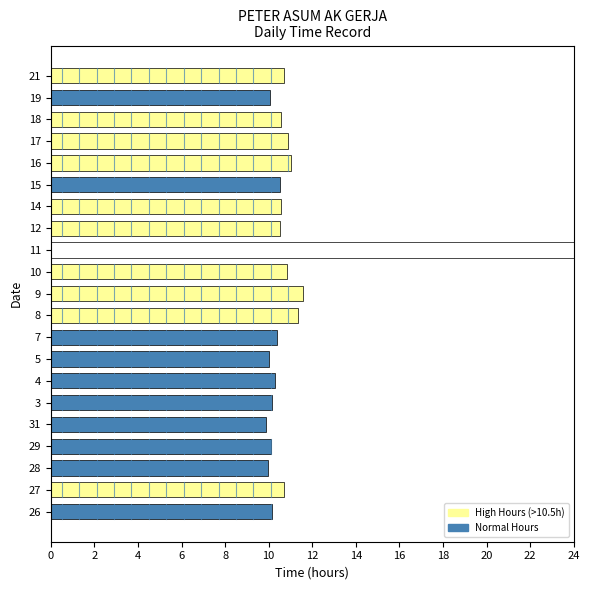

Reading left to right, extract all data points from this chart.

26=10.1	27=10.7	28=10.0	29=10.1	31=9.9	3=10.2	4=10.3	5=10.0	7=10.4	8=11.3	9=11.6	10=10.9	11=0.0	12=10.5	14=10.6	15=10.5	16=11.0	17=10.9	18=10.6	19=10.0	21=10.7